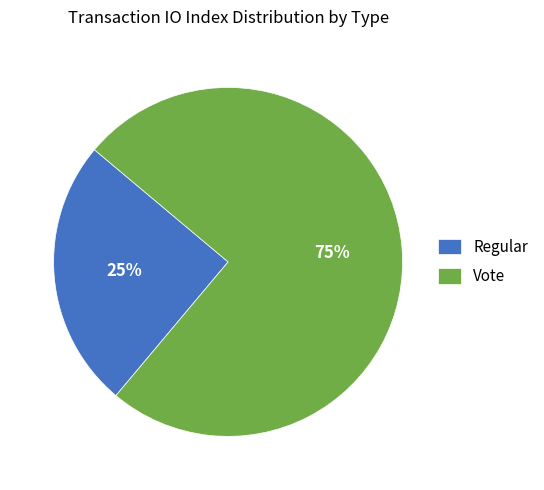

To the nearest percent, what is the average slice percentage?

50%